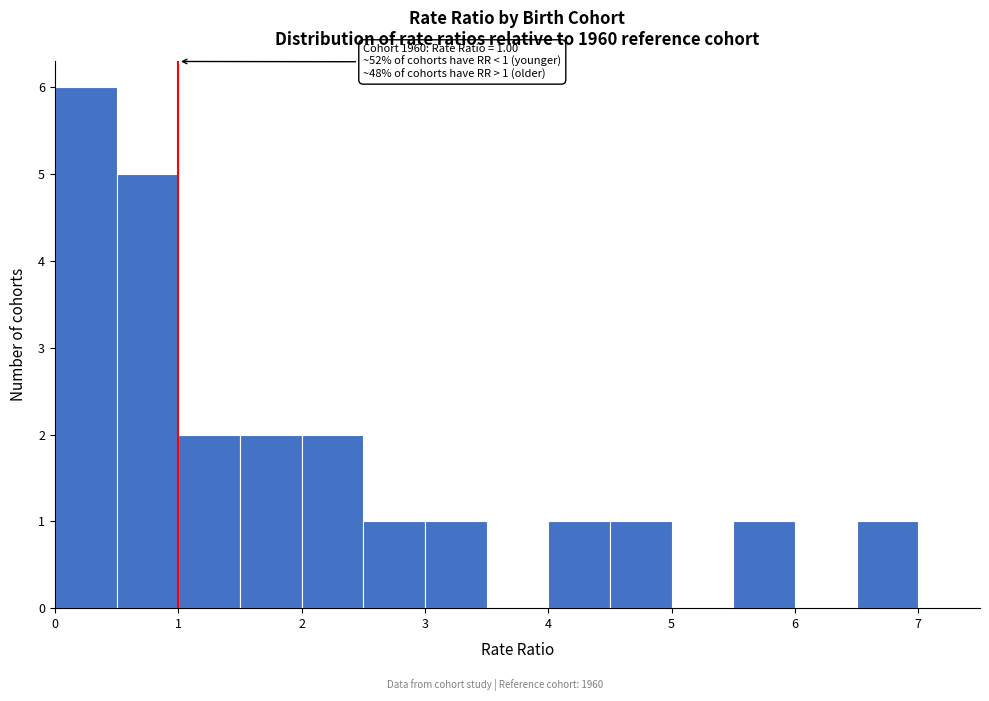

Over which range of the x-axis is the bar tallest?

0.0 to 0.5